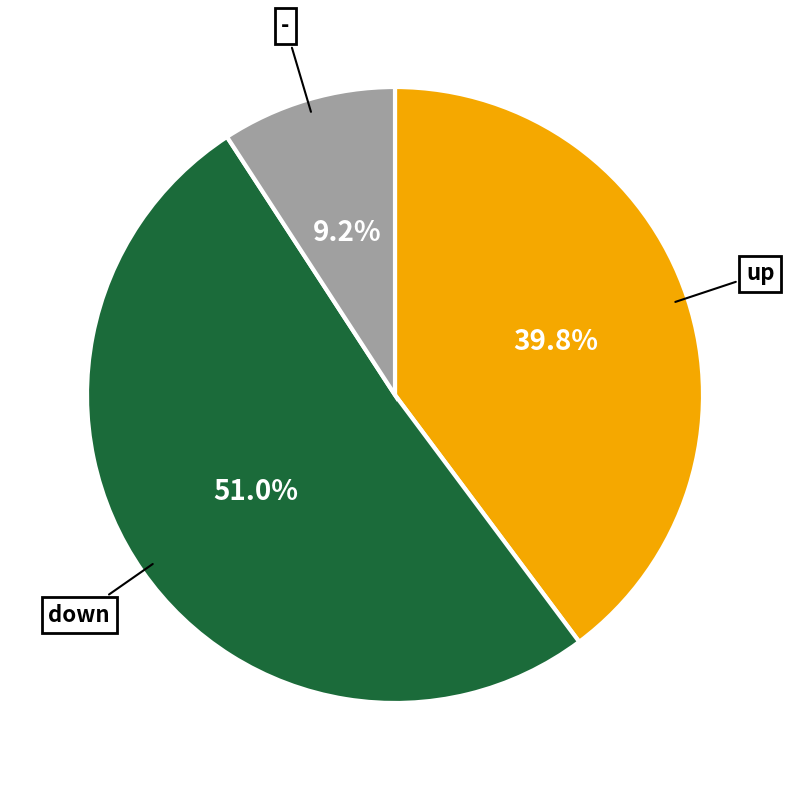

Is there a majority slice in this chart?

Yes